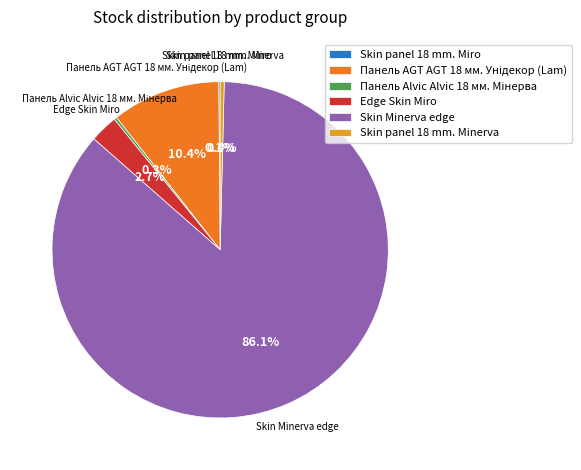

Which has a higher value, Skin Minerva edge or Skin panel 18 mm. Minerva?

Skin Minerva edge